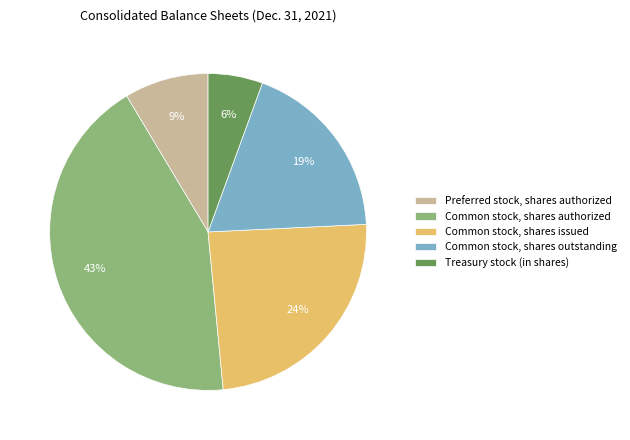

To the nearest percent, what is the difference between the Preferred stock, shares authorized and Common stock, shares outstanding slice percentages?

10%